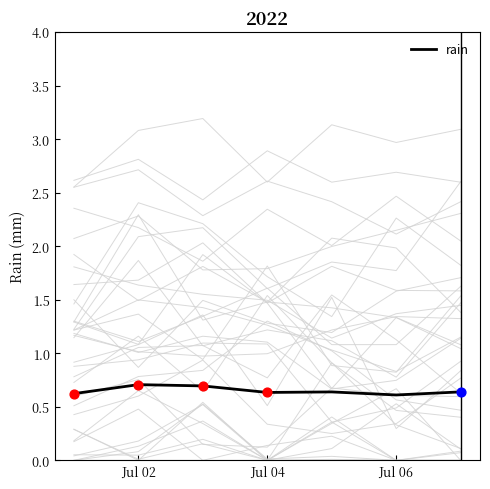

What is the highest value of the rain series?

0.7